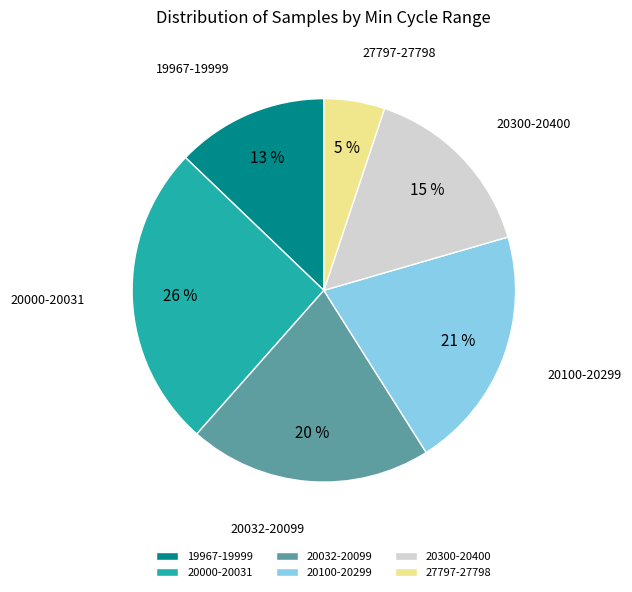

True or false: 20300-20400 accounts for 8% of the total.

False